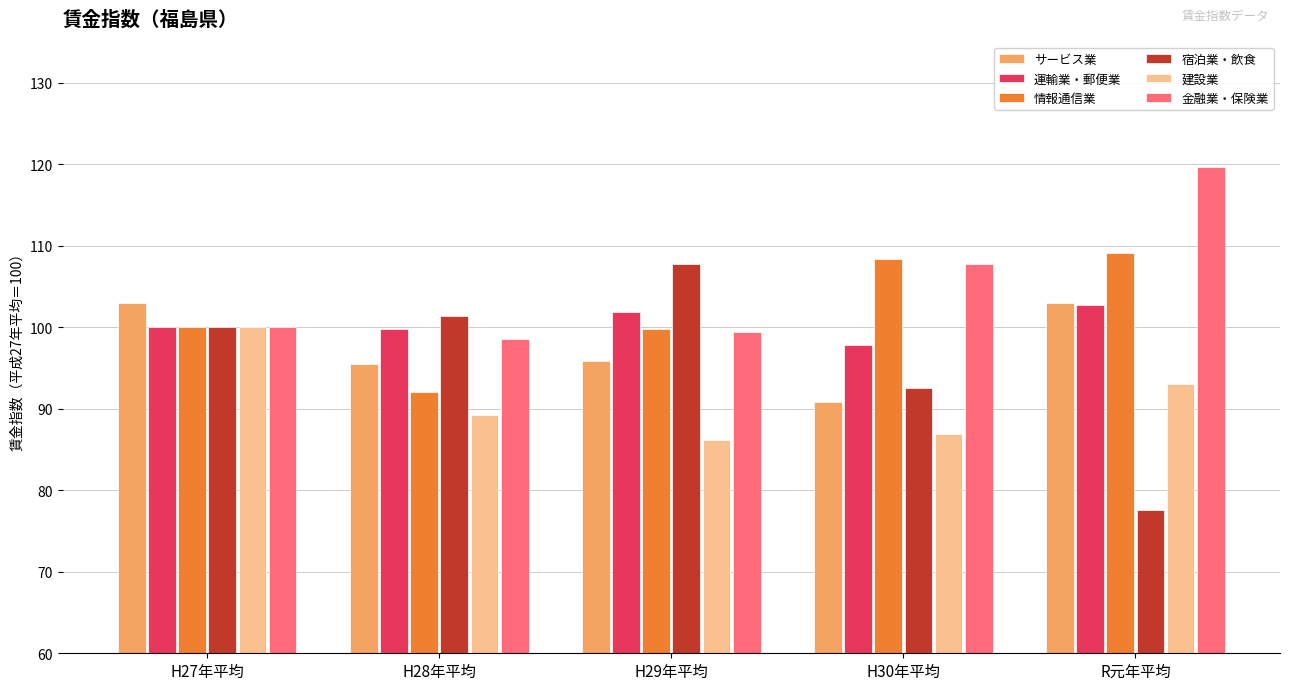

What is the sum of all 情報通信業 values?

509.4